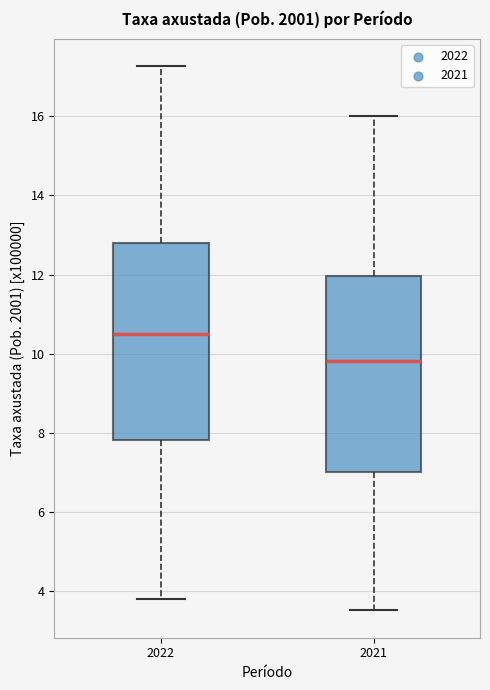

Reading left to right, read every box against the y-axis: the position of its median line, the range the box covers, and the ends of its whiskers. The values are not printed on the chart, so give them approximately, as read against the axis.

2022: median 10.4, box 7.8 to 12.8, whiskers 3.8 to 17.2
2021: median 9.8, box 7.0 to 12.0, whiskers 3.6 to 16.0